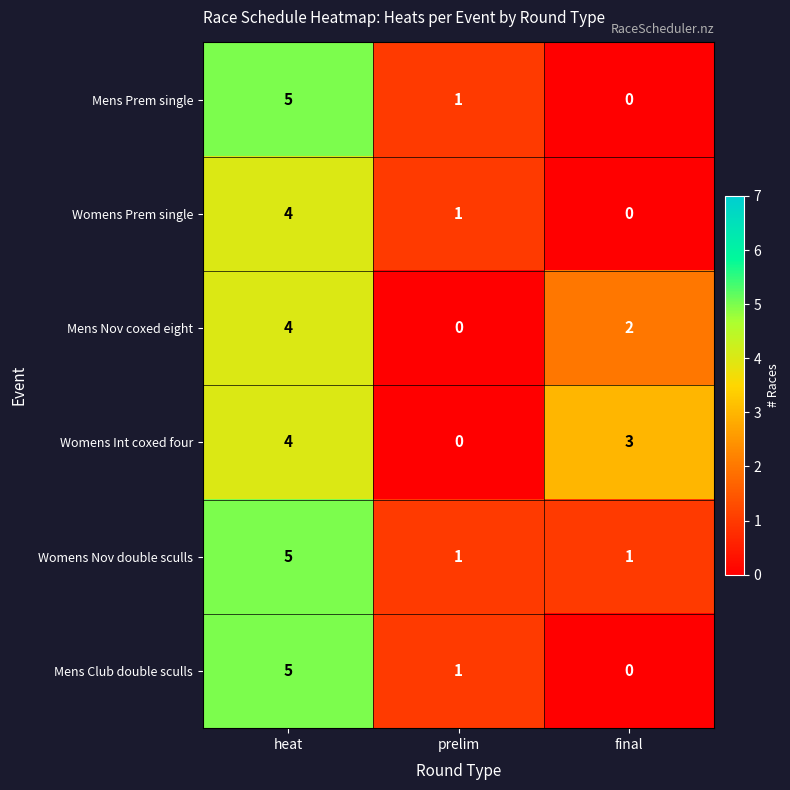

Which series changed the most between prelim and final?

Womens Int coxed four